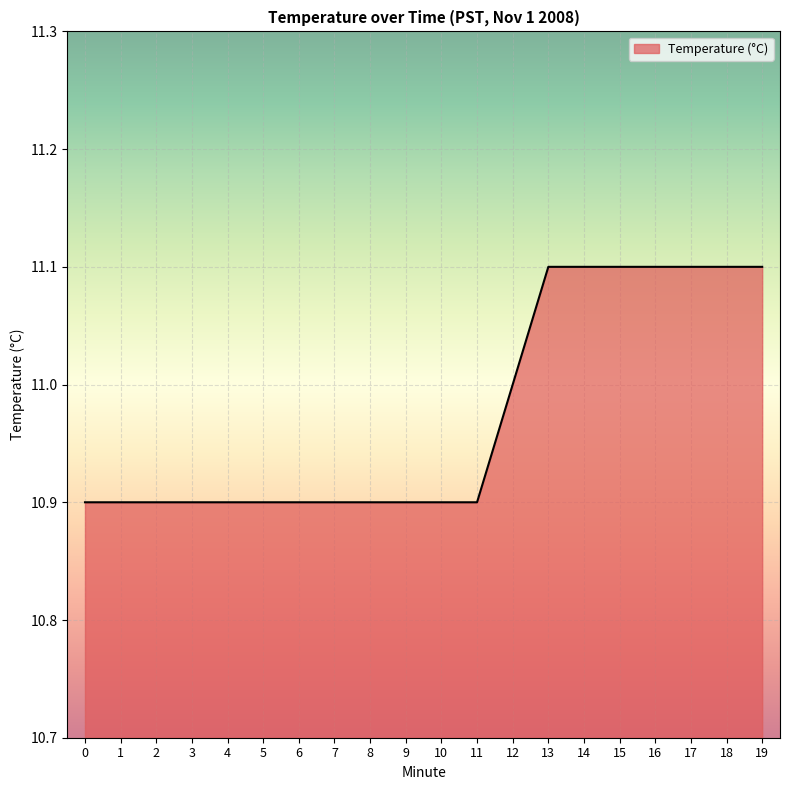

Count the values in the range 10 to 11.

13